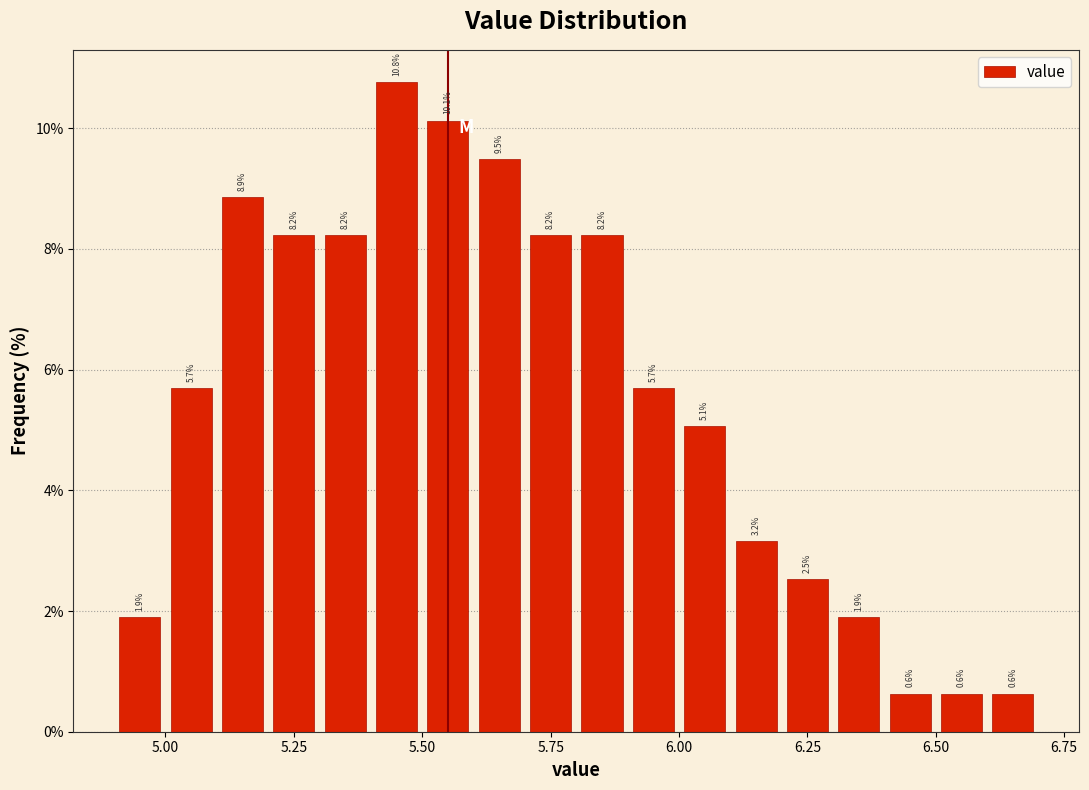

Around what value on the x-axis is the tallest bar? Give the approximate position of its centre, as read against the axis.

5.45